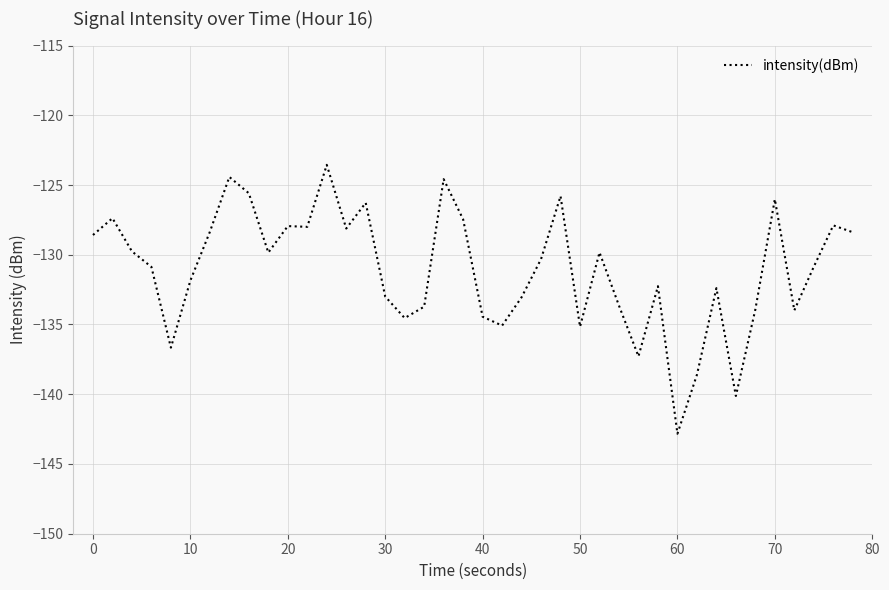

What is the difference between the maximum and minimum values?

19.3